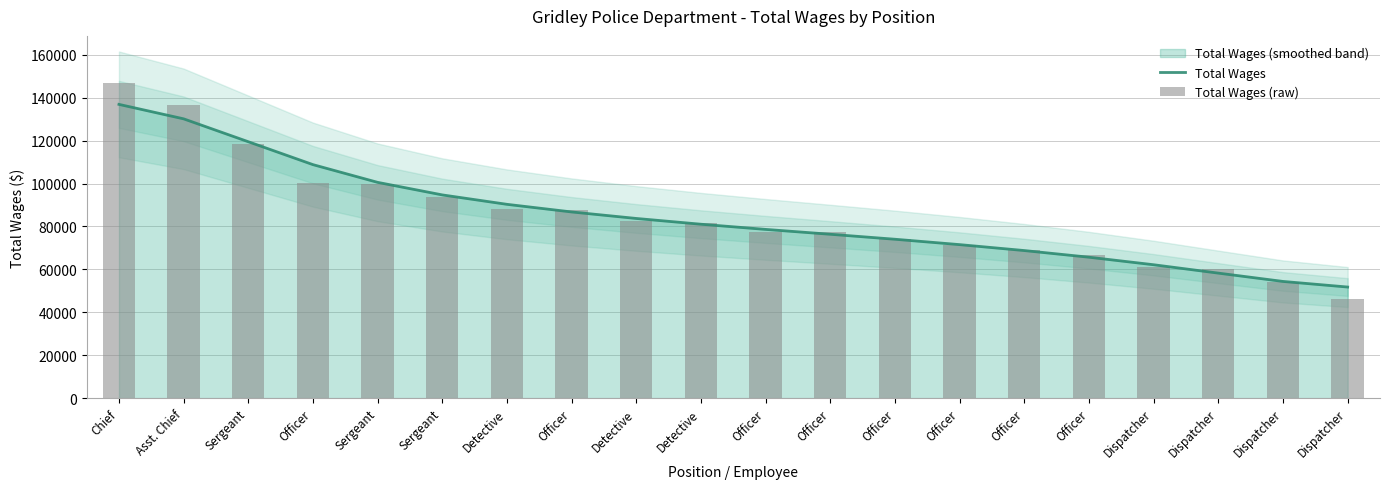

What is the maximum value for Total Wages?

136896.8